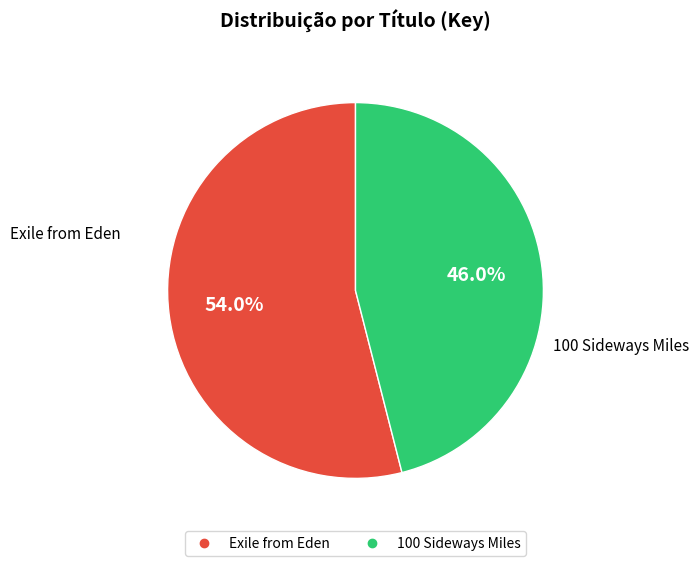

How many segments does this pie chart have?

2